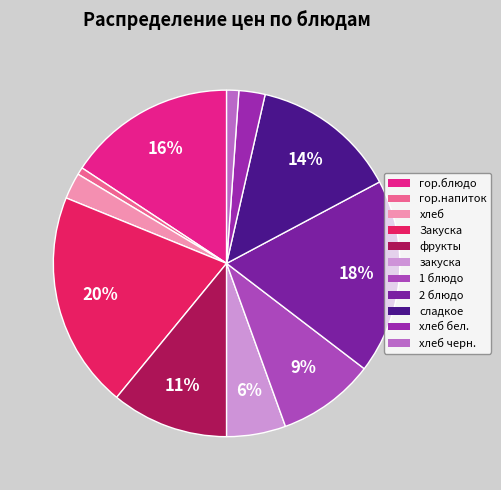

Count the number of slices in the pie.

11